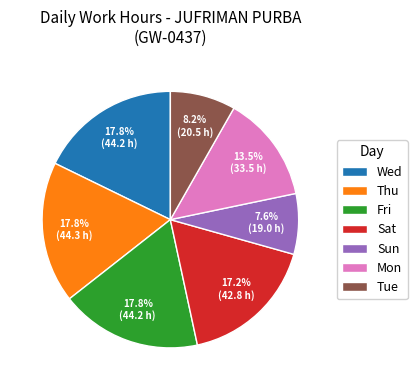

What is the ratio of the value at Fri to the value at Tue?

2.2